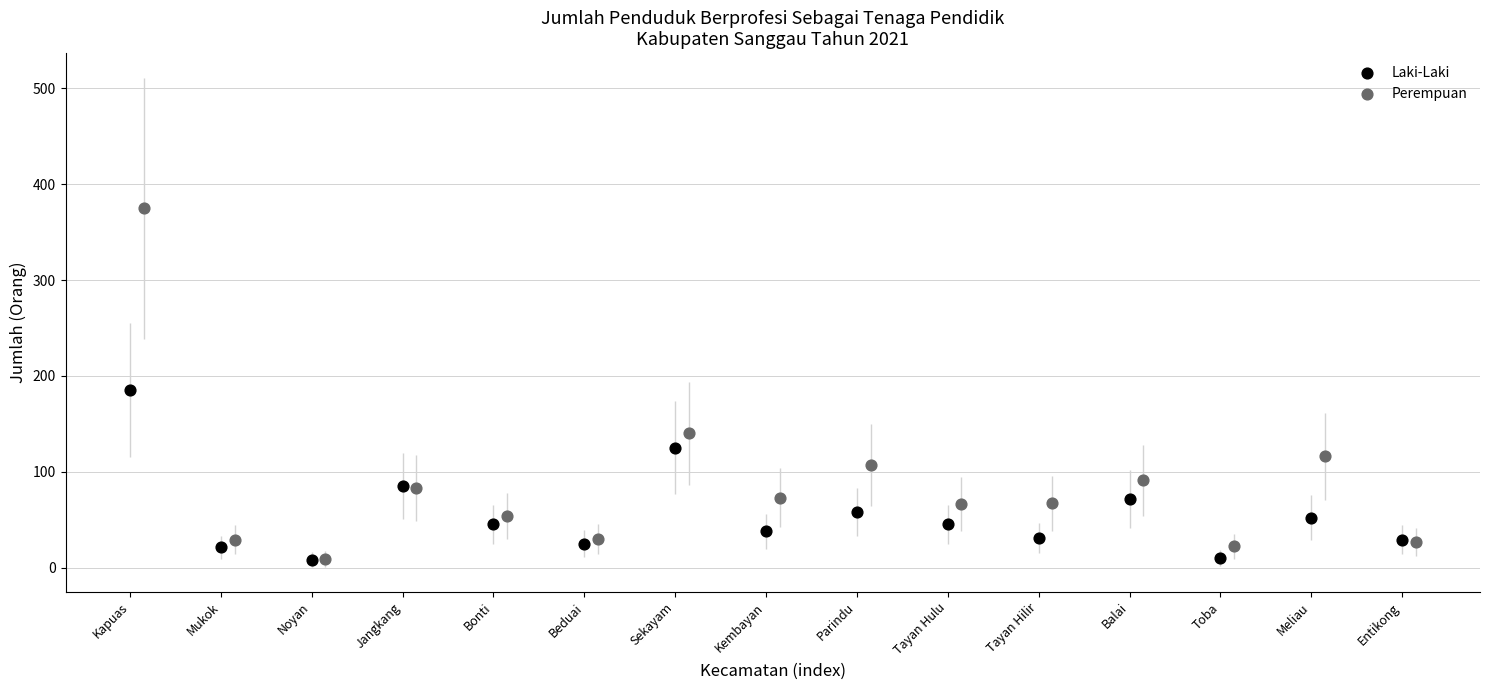

Which series has the largest Y range (max minus min)?

Perempuan